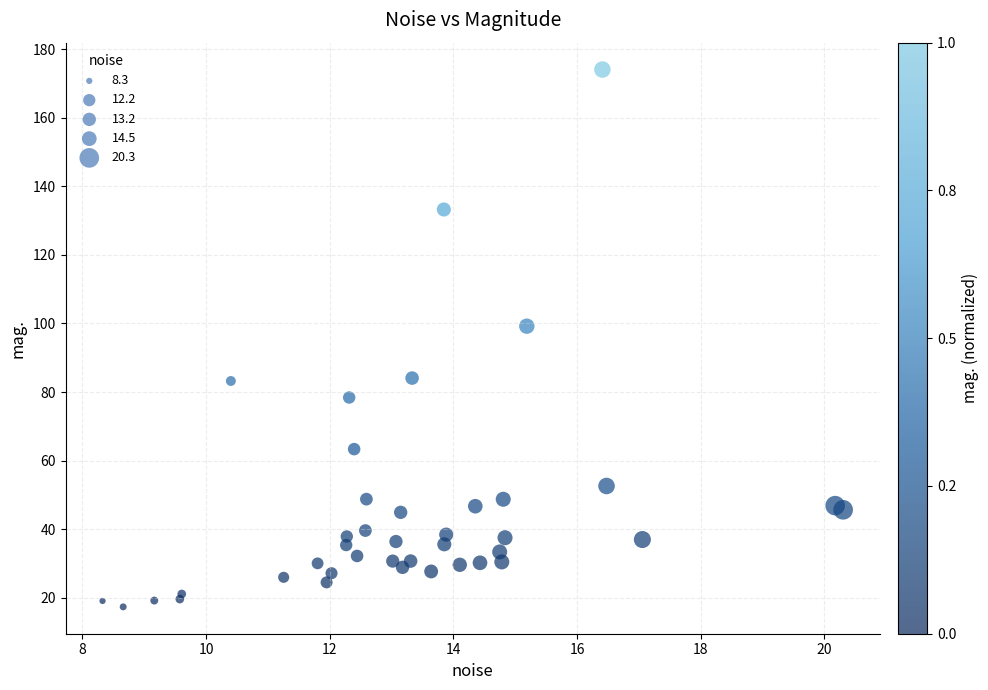

What Y value in the scatter plot is closest to 95?

99.2